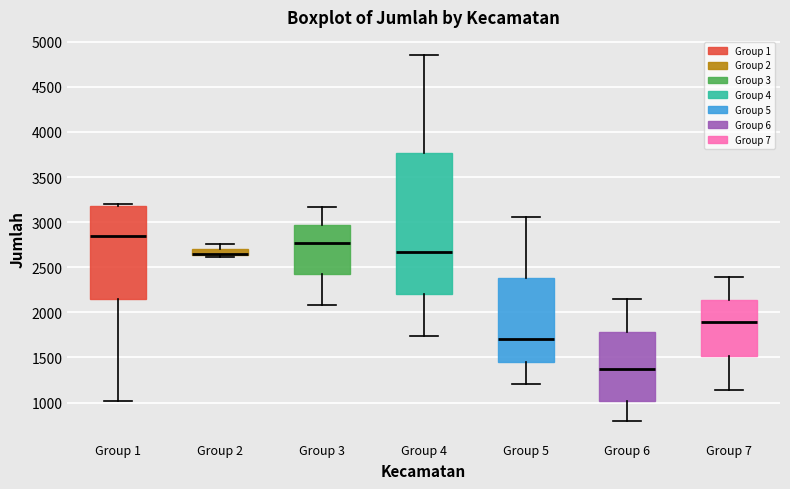

Where is the upper edge of the box for Group 5 on the y-axis? The values are not printed on the chart, so give them approximately, as read against the axis.

2400